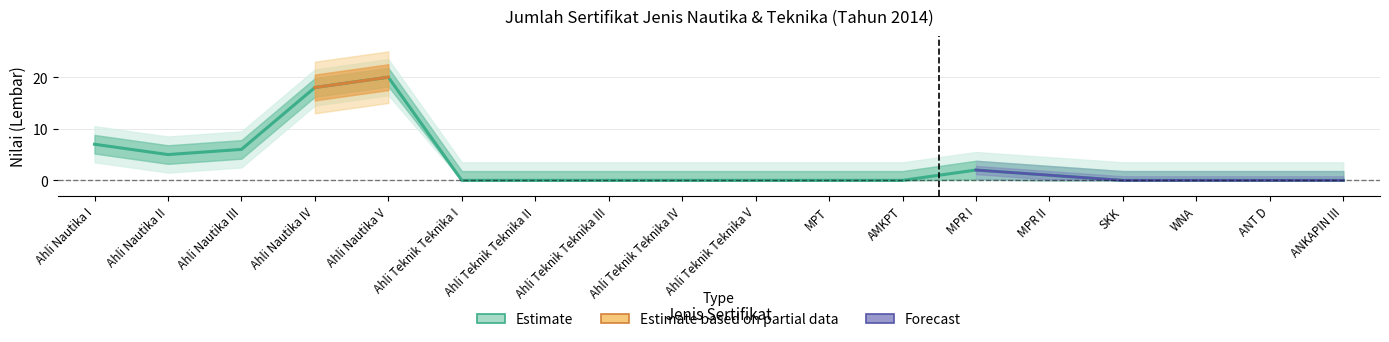

The chart shows a value of 0 at Ahli Teknik Teknika V. True or false?

True